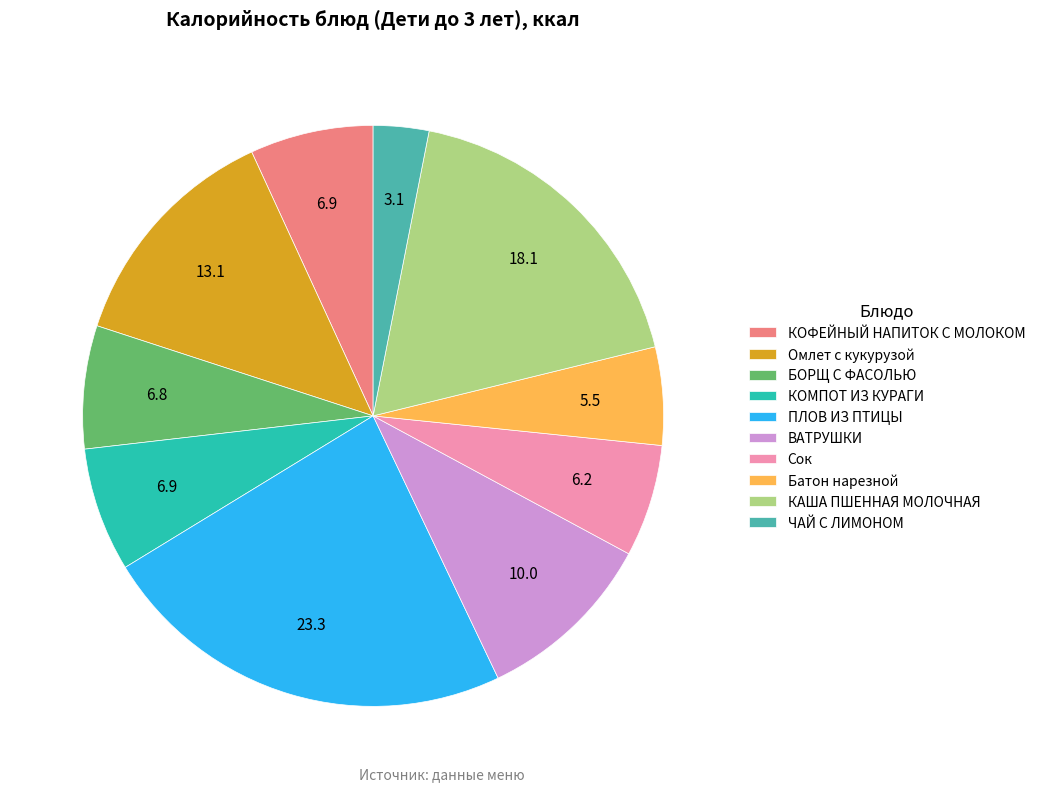

Approximately how many times larger is the value at ВАТРУШКИ compared to Сок?

1.6